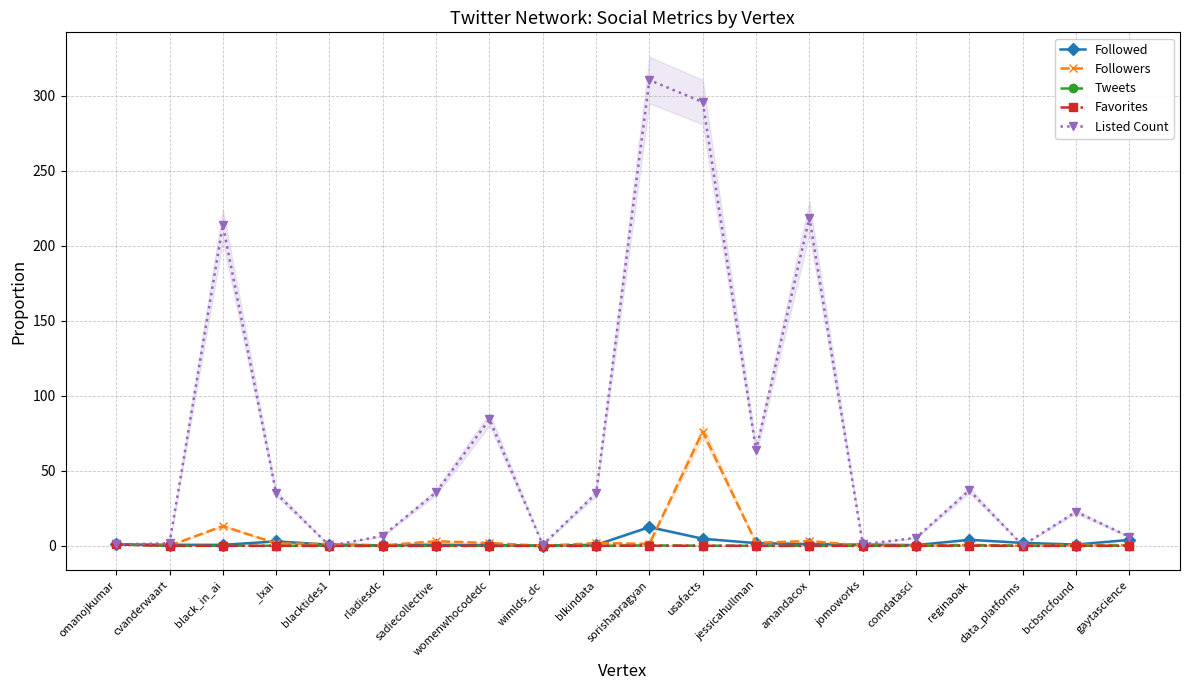

Which category has the lowest value in the Followed series?

wimlds_dc